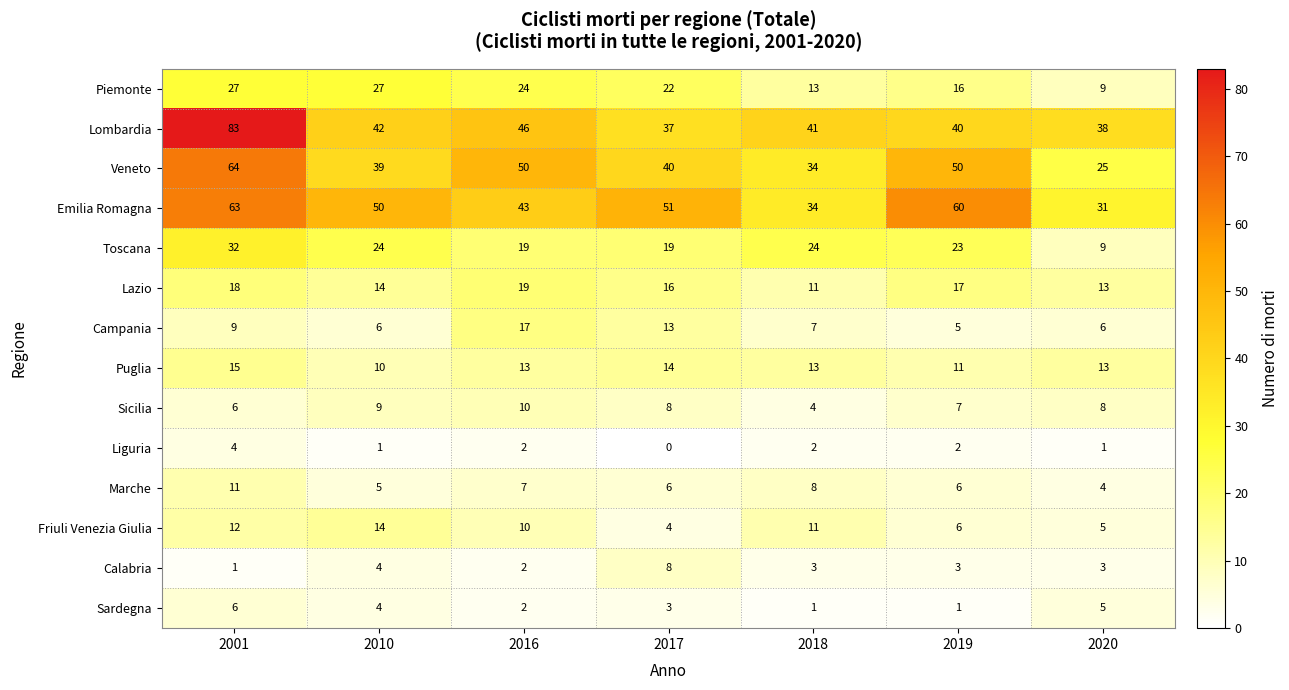

What is the greatest value displayed?

83